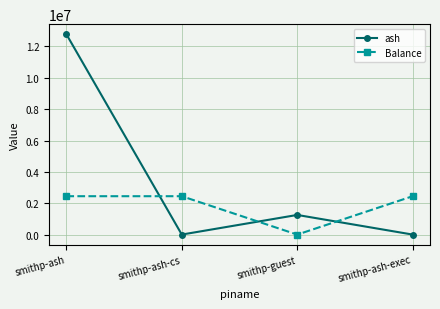

How many lines are shown in the chart?

2